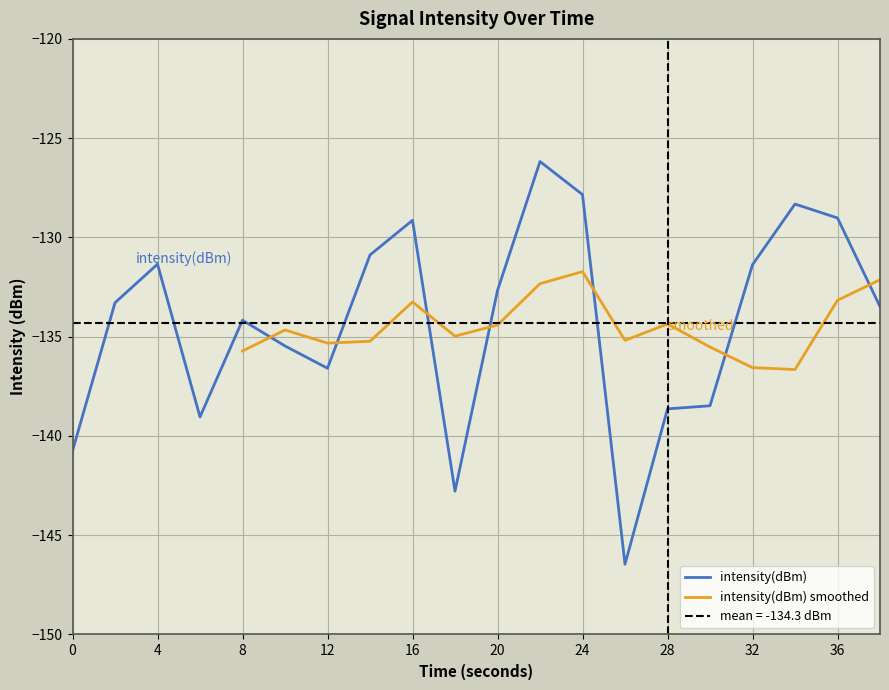

The intensity(dBm) series shows -131.4 at 32. True or false?

True